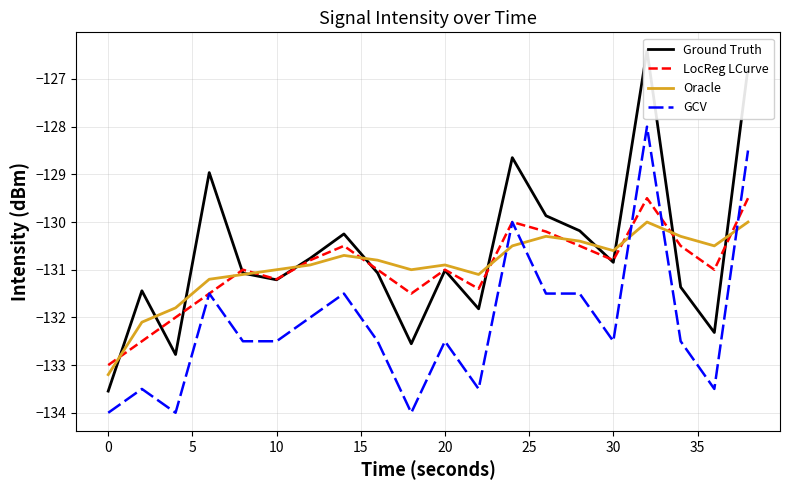

How many lines are shown in the chart?

4